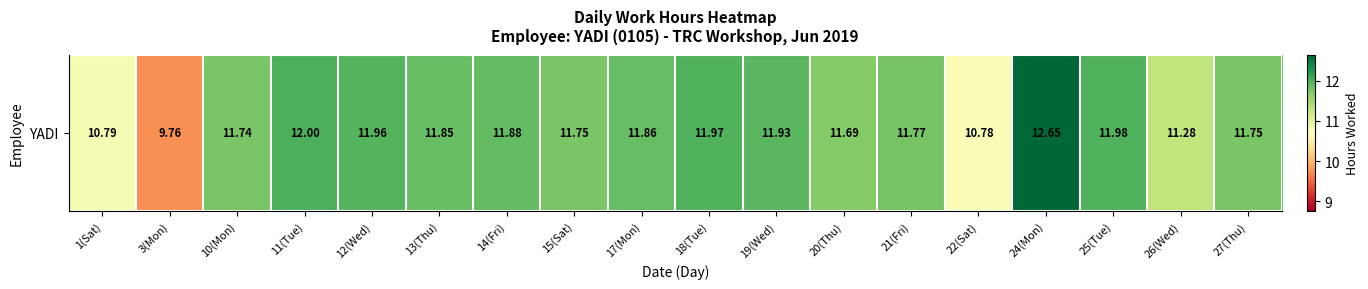

Reading left to right, transcribe all the data shown in this chart.

1(Sat)=10.8	3(Mon)=9.8	10(Mon)=11.7	11(Tue)=12.0	12(Wed)=12.0	13(Thu)=11.8	14(Fri)=11.9	15(Sat)=11.8	17(Mon)=11.9	18(Tue)=12.0	19(Wed)=11.9	20(Thu)=11.7	21(Fri)=11.8	22(Sat)=10.8	24(Mon)=12.7	25(Tue)=12.0	26(Wed)=11.3	27(Thu)=11.8